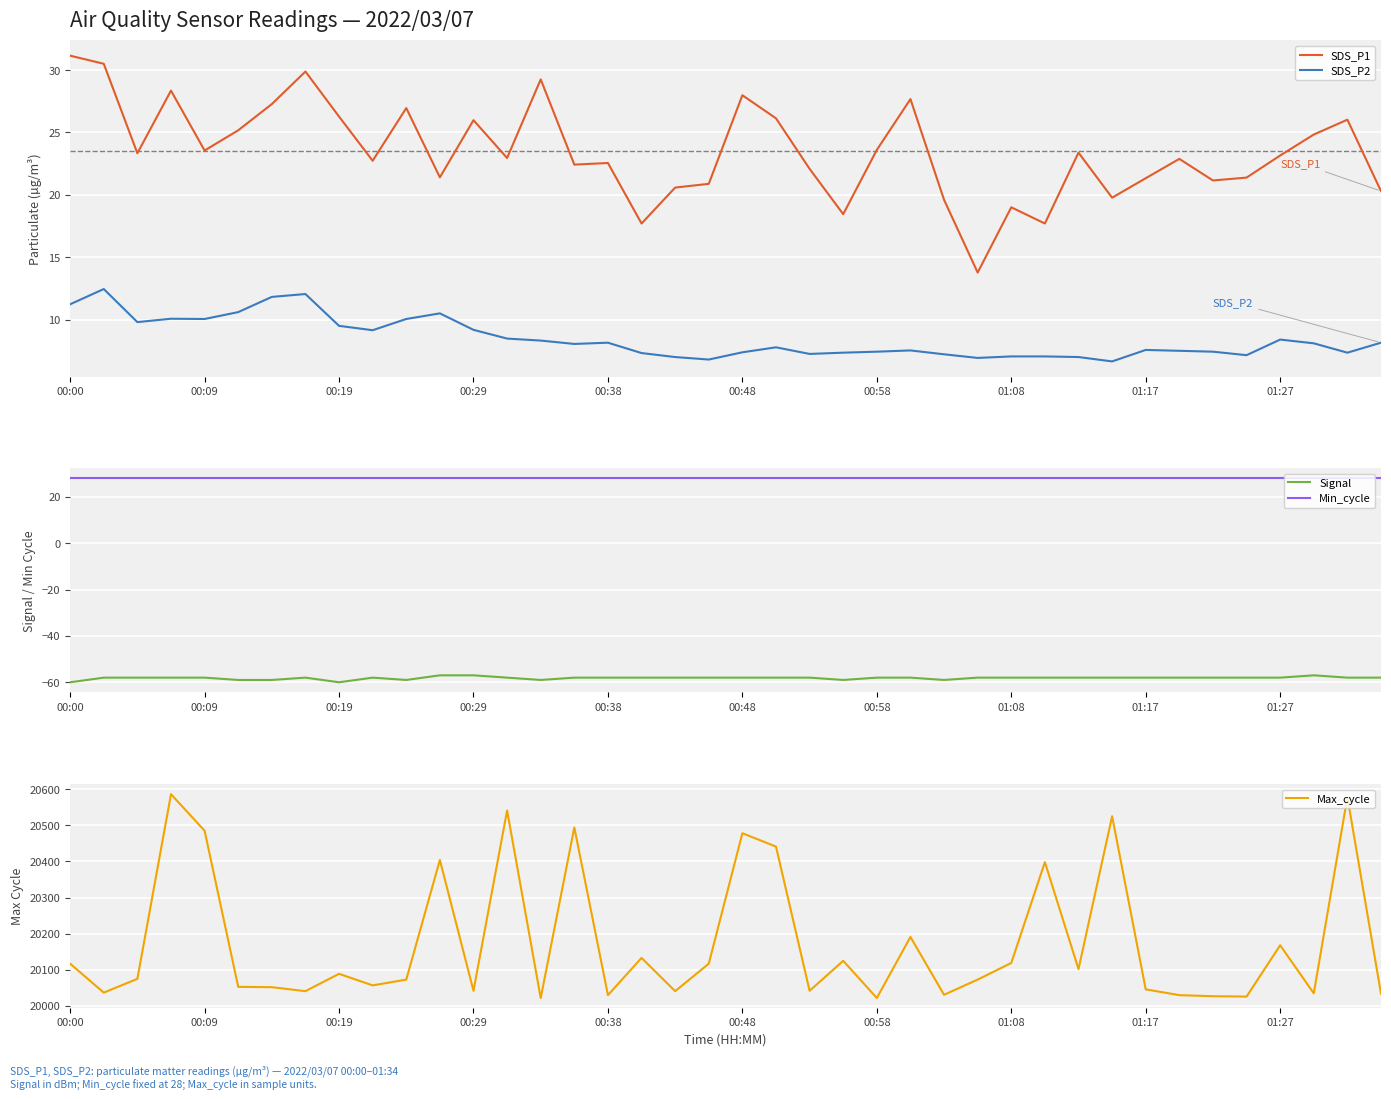

List the series in order of their peak value, lowest first.

Signal, SDS_P2, Min_cycle, SDS_P1, Max_cycle